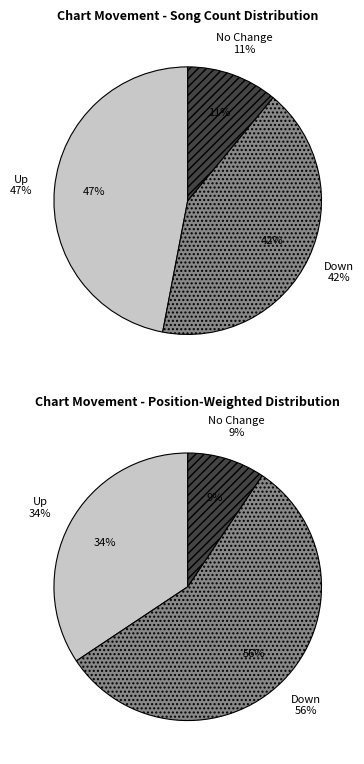

What is the largest slice in the pie chart?

up